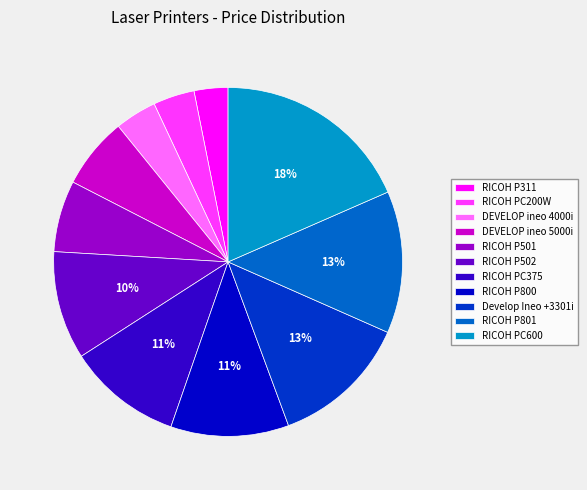

Is the sum of RICOH PC600 and RICOH P501 greater than half?

No